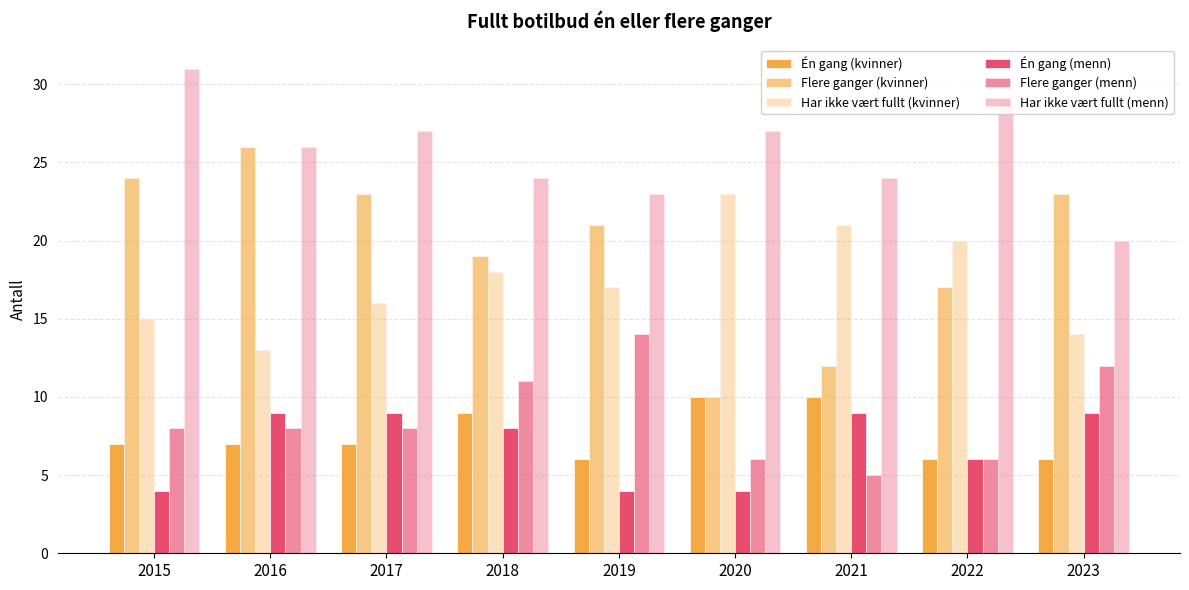

Rank the series at 2022 from highest to lowest value.

Har ikke vært fullt (menn), Har ikke vært fullt (kvinner), Flere ganger (kvinner), Én gang (kvinner), Én gang (menn), Flere ganger (menn)